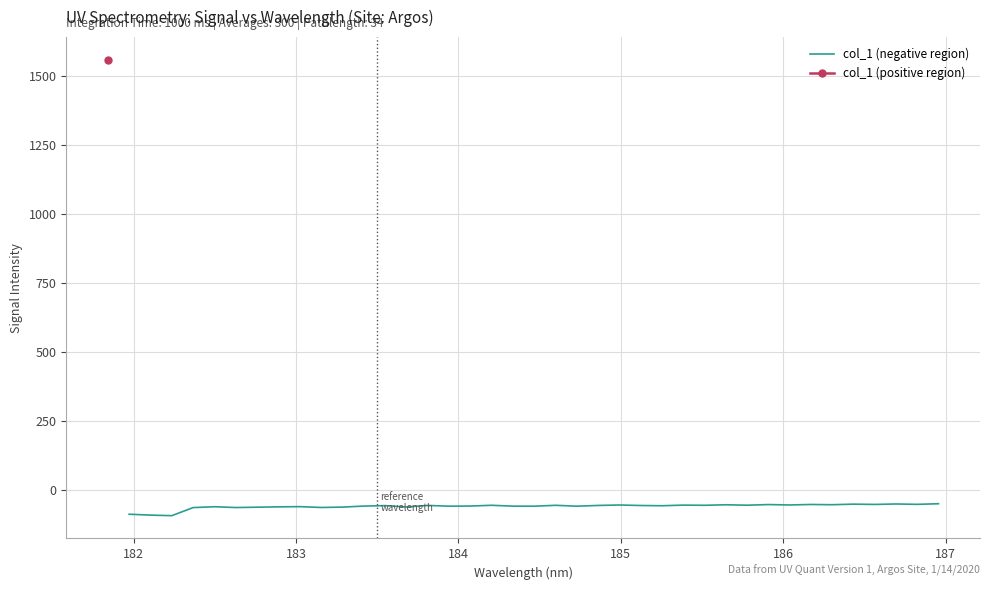

What is the highest value of the col_1 (negative region) series?

-47.9